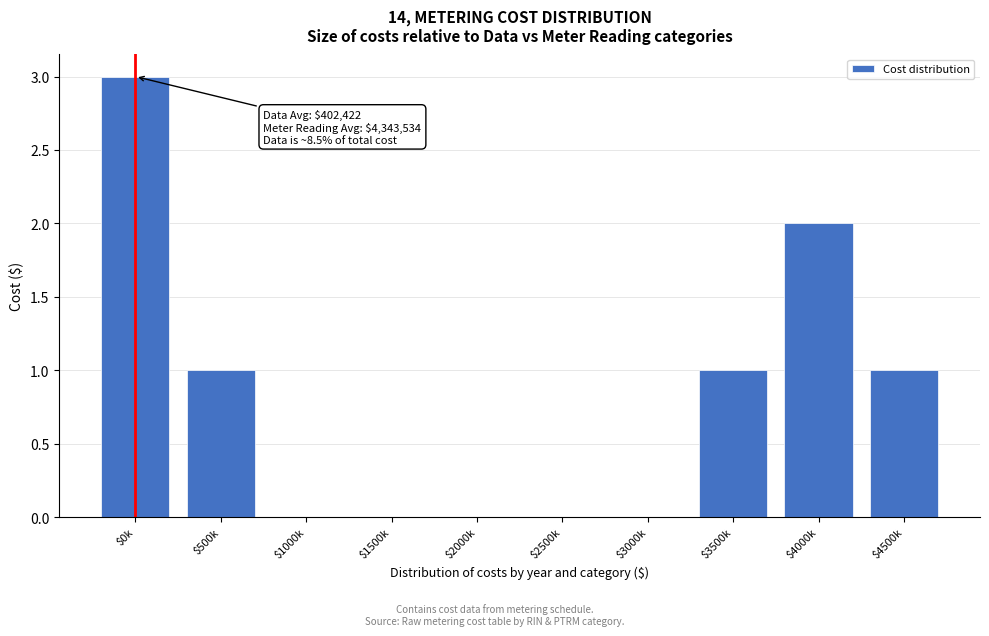

The value at $1000k is 0. True or false?

True